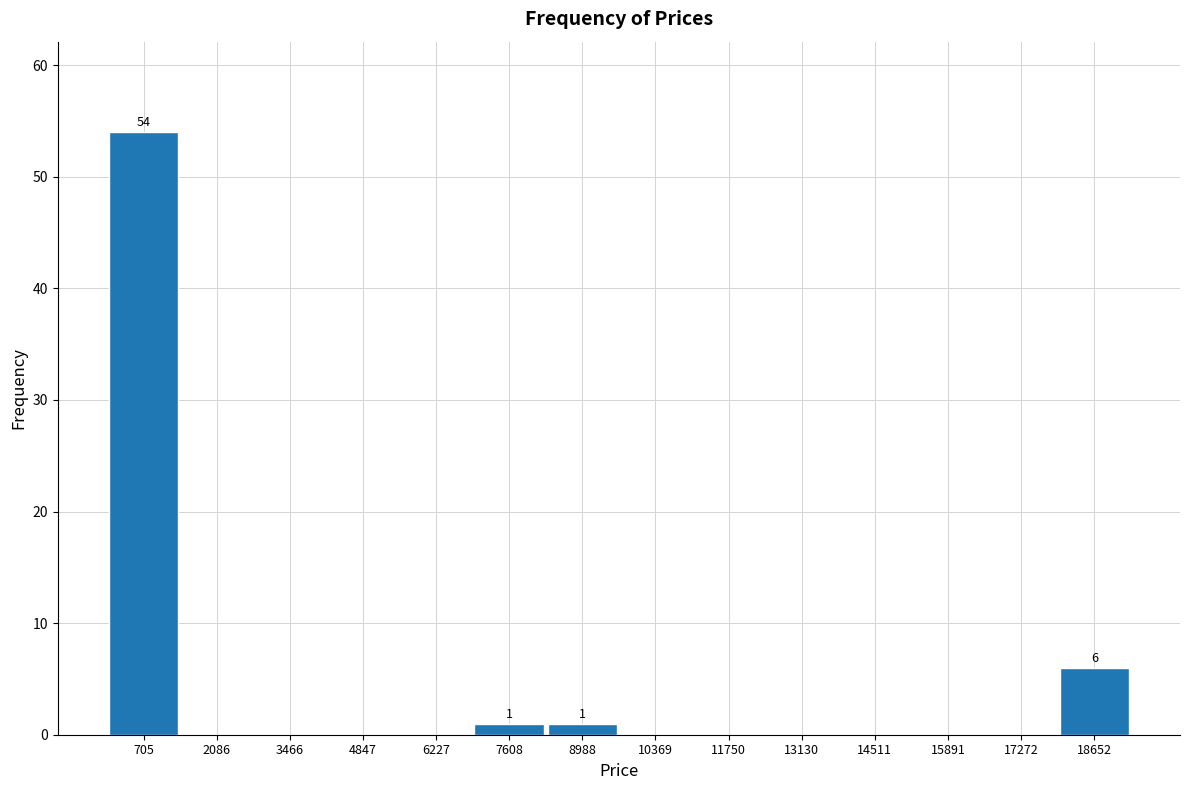

Which range on the x-axis has the tallest bar?

0 to 1400